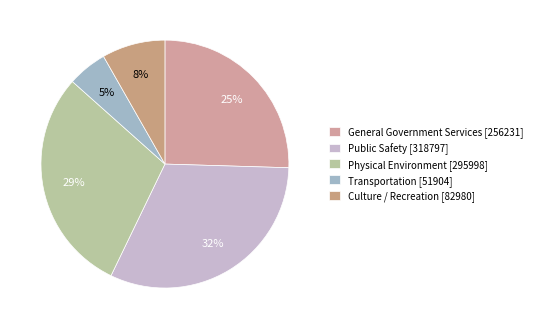

To the nearest percent, what is the difference between the largest and smallest slice percentages?

27%